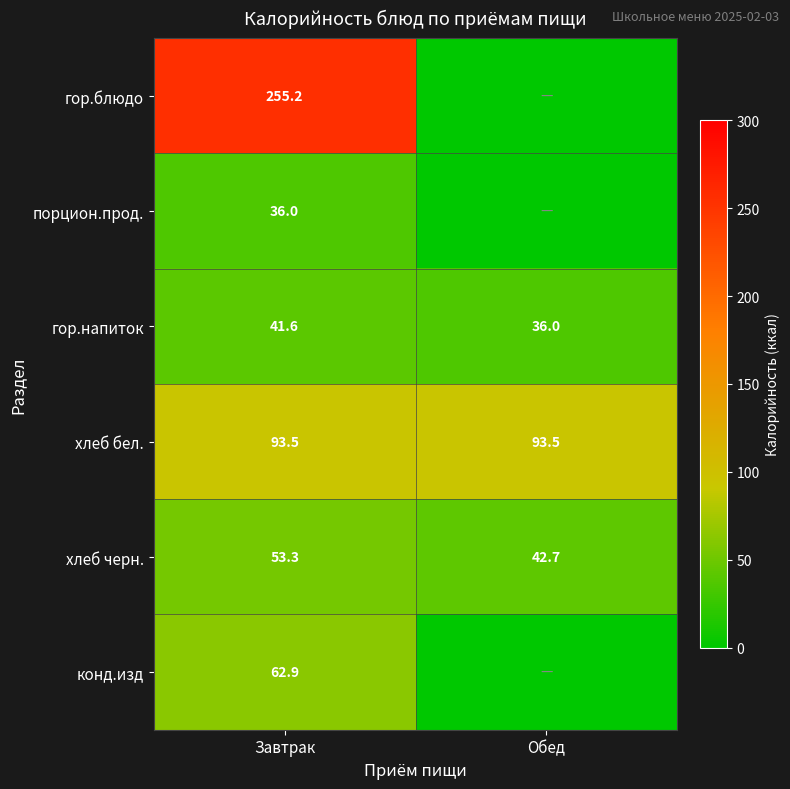

At how many categories does at least one series exceed 233?

1